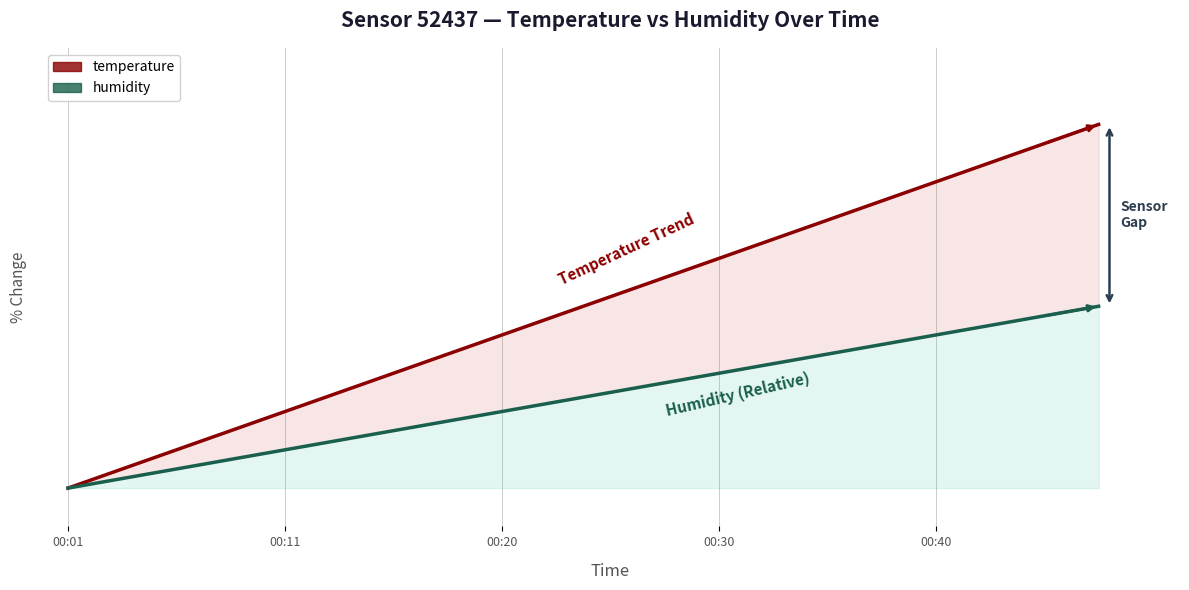

What is the difference between the second highest and second lowest values in the Humidity (Relative) series?

4.2